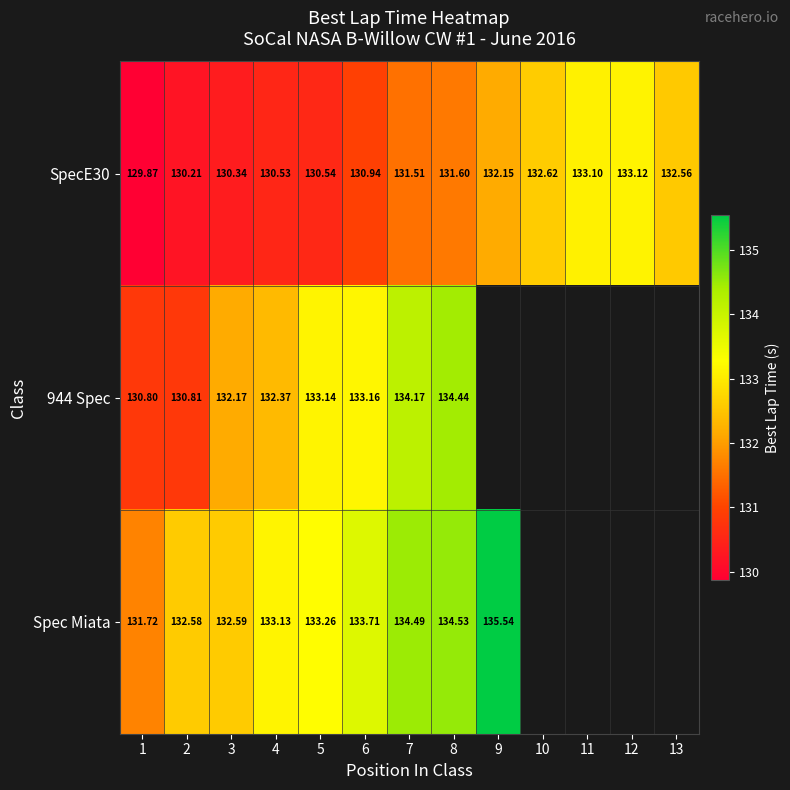

What is the difference between the maximum and minimum values in the 944 Spec series?

3.6